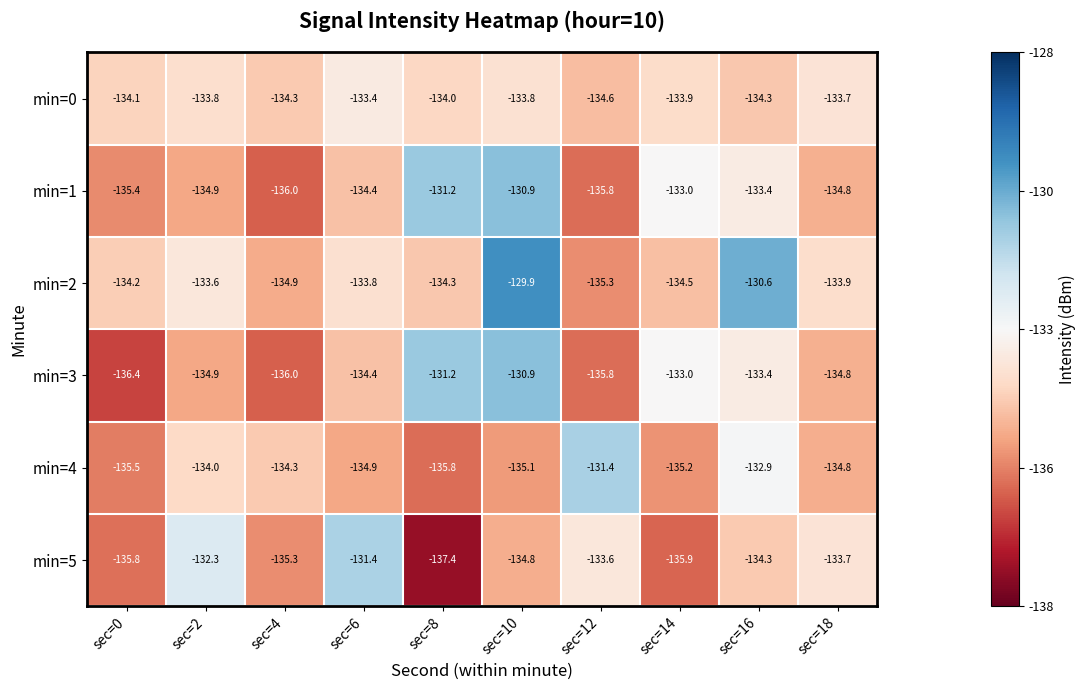

Rank the categories by min=2 value from lowest to highest.

sec=12, sec=4, sec=14, sec=8, sec=0, sec=18, sec=6, sec=2, sec=16, sec=10